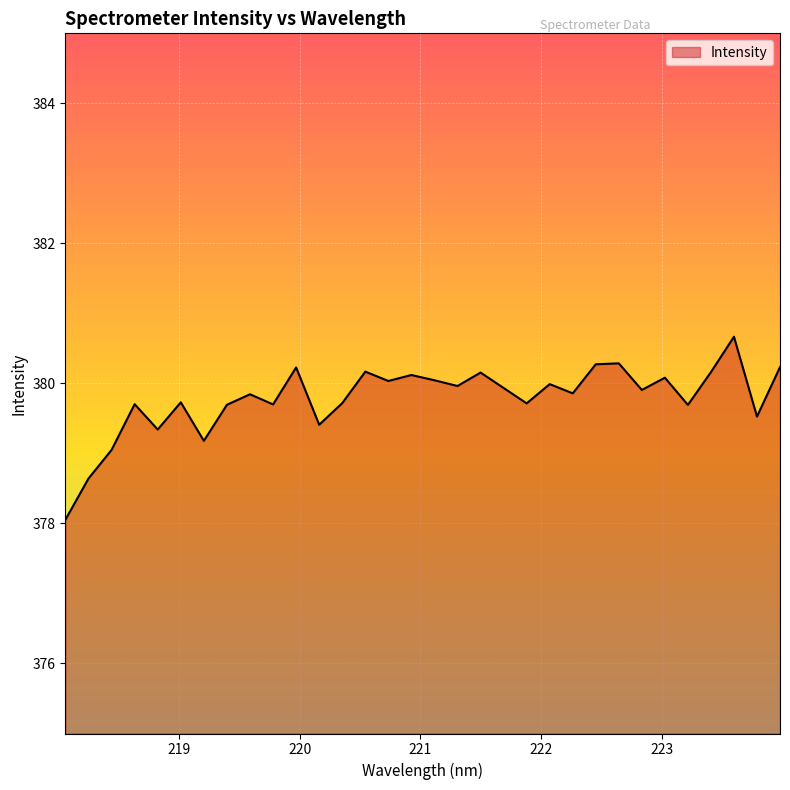

What is the maximum value shown in the chart?

380.7